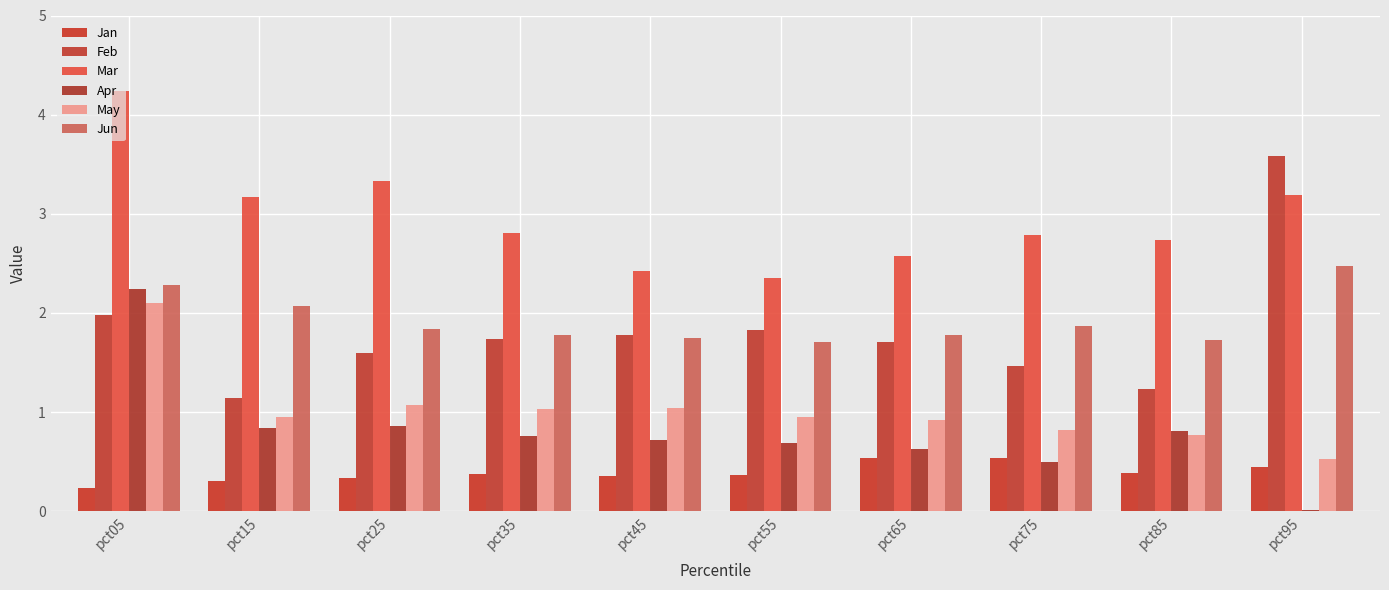

What is the value of the Feb bar at the 1st from the left?

2.0